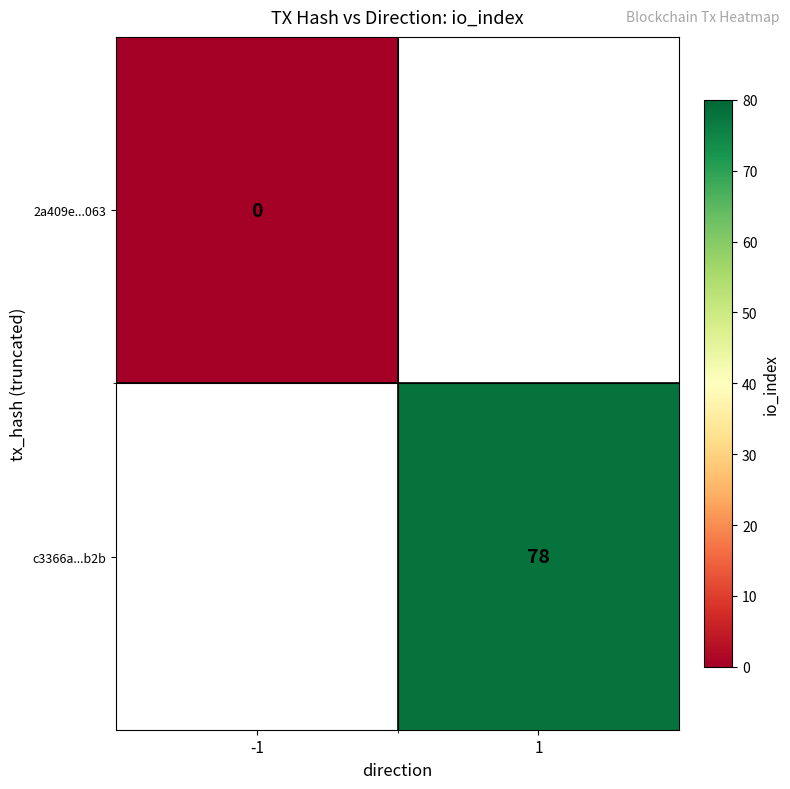

Which has a higher value, -1 or 1?

1